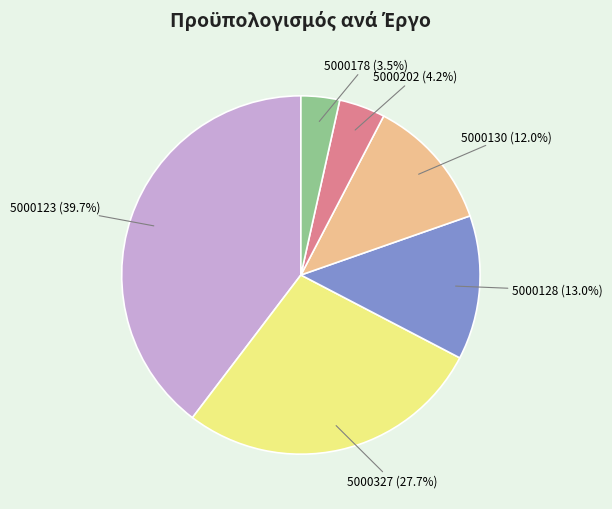

Is there a majority slice in this chart?

No